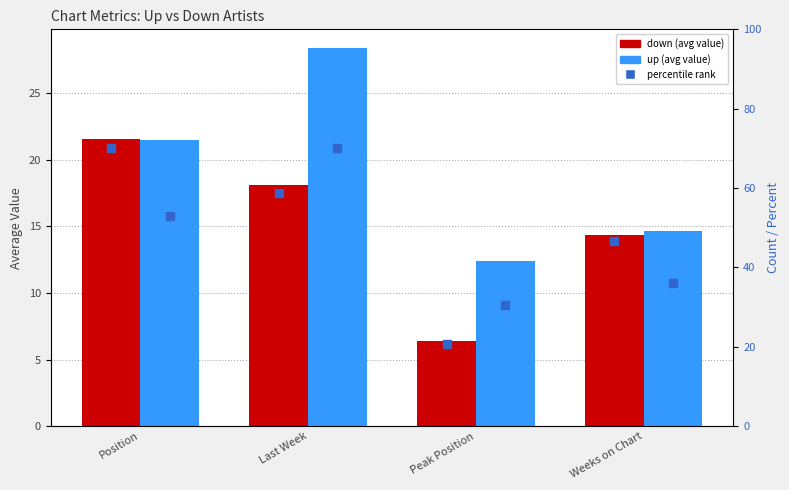

What is the value of the down pct bar at the 4th from the left?

46.6